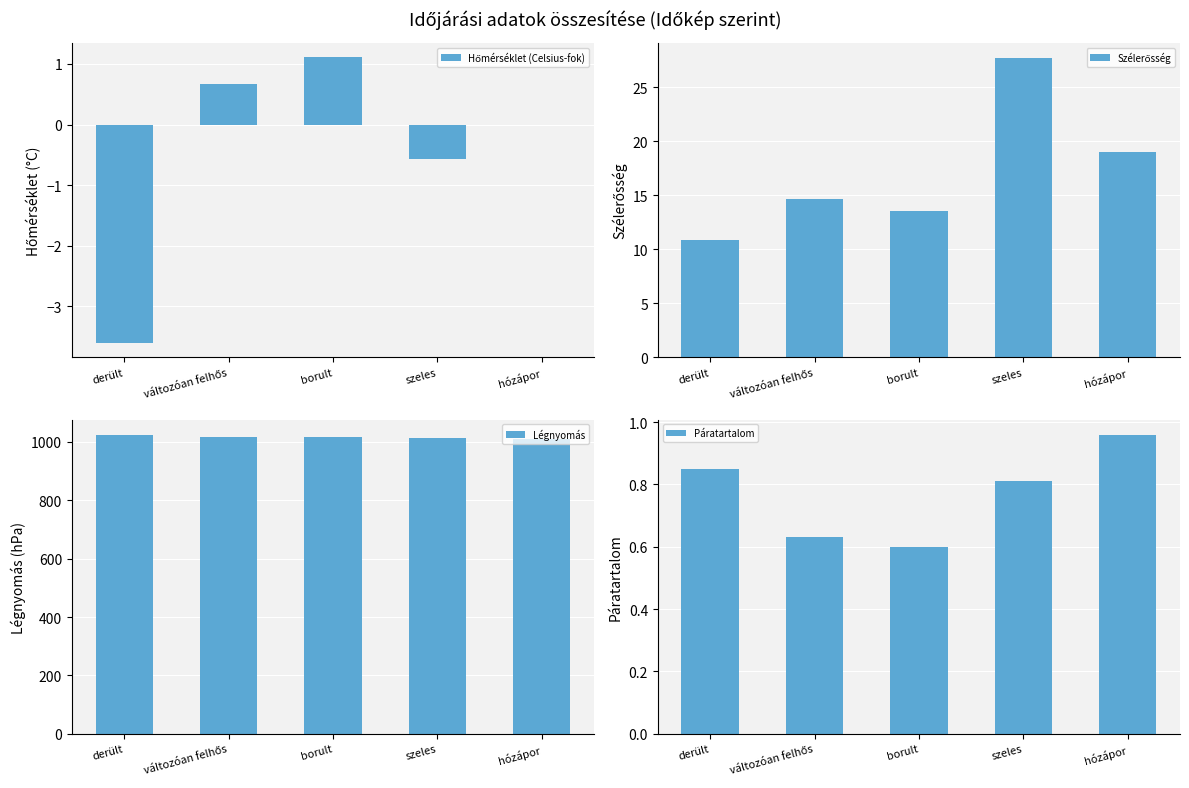

True or false: Szélerősség has a value of 19.0 at hózápor.

True